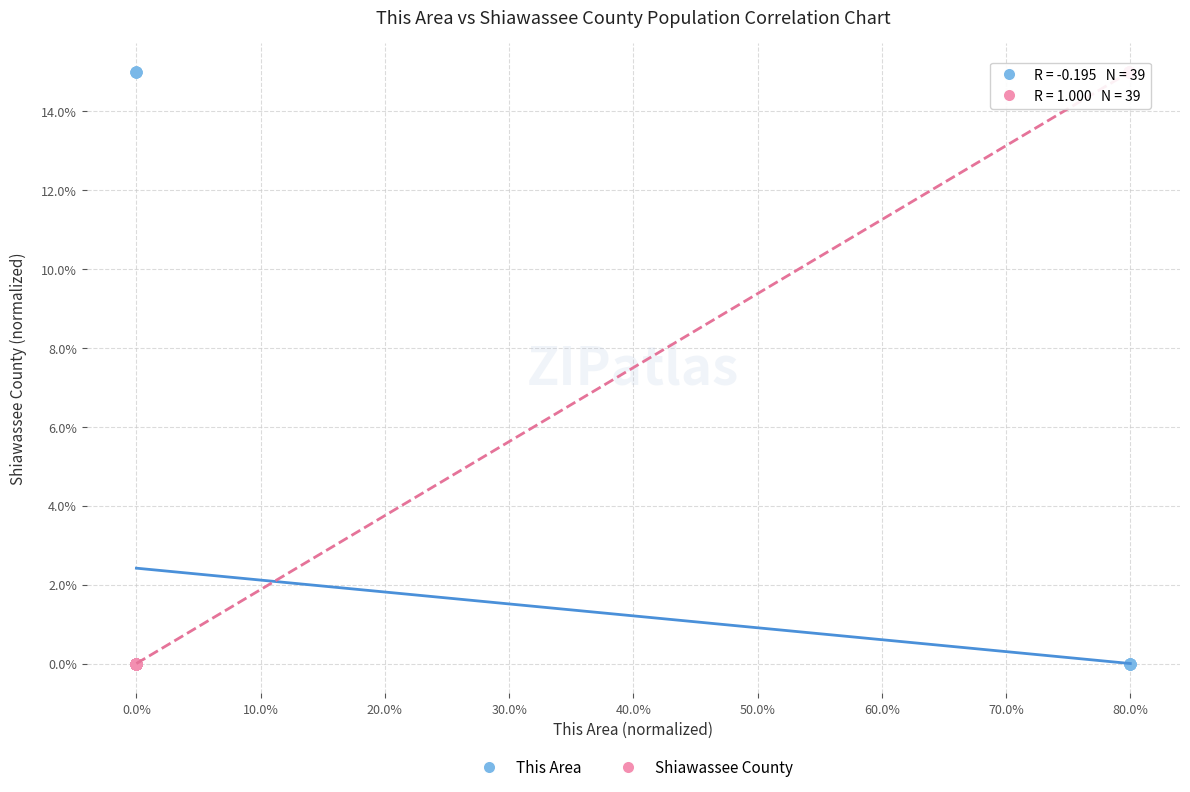

What are all the series names shown in the legend?

This Area, Shiawassee County